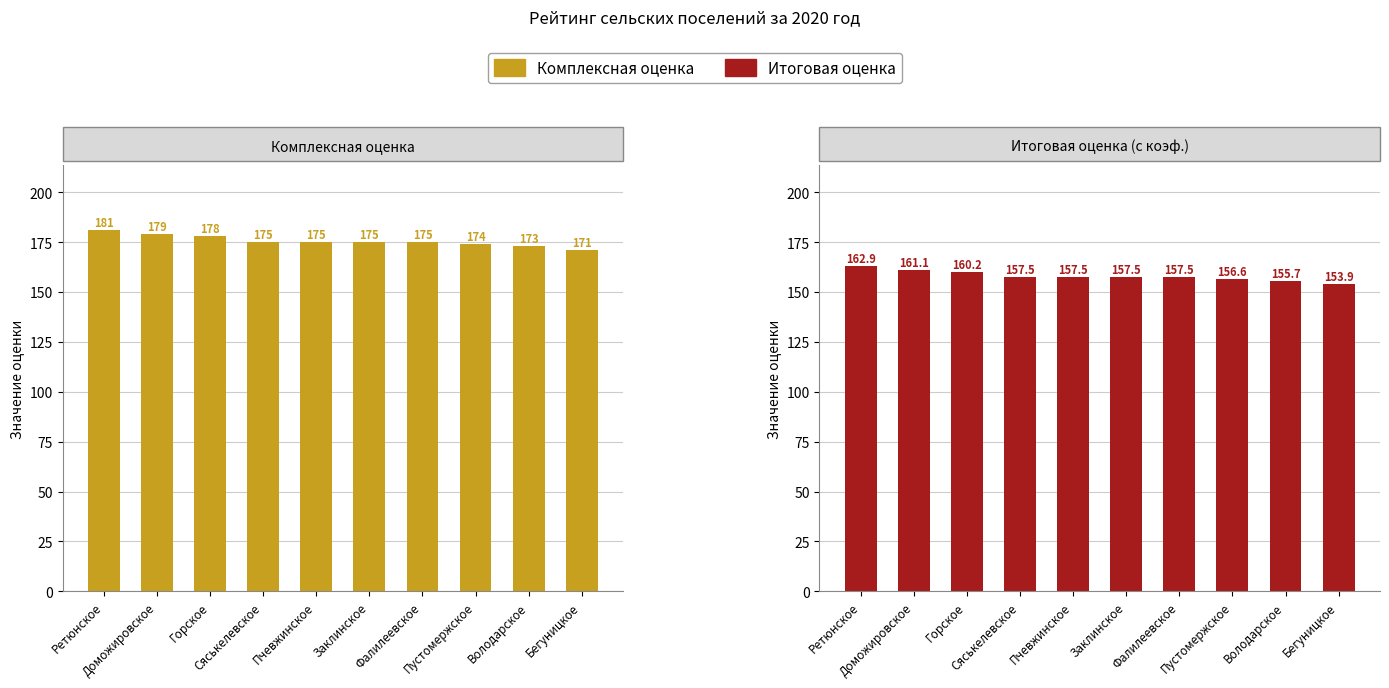

At which label does Комплексная оценка reach its peak?

Ретюнское